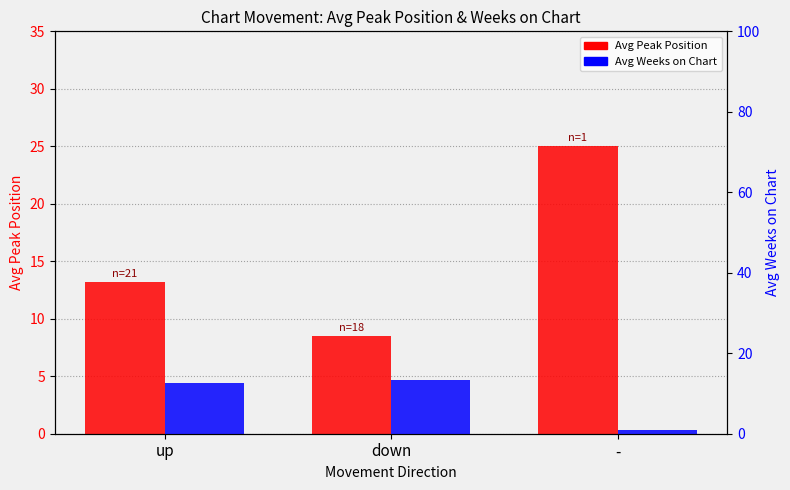

Which series has the widest spread of values?

Avg Peak Position